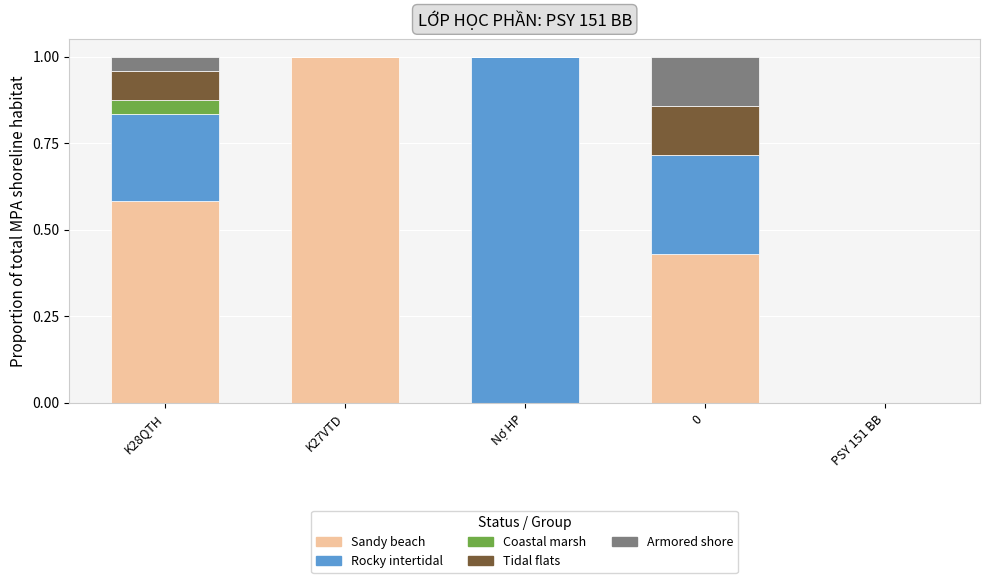

Are the bars grouped side by side (vs. stacked)?

No